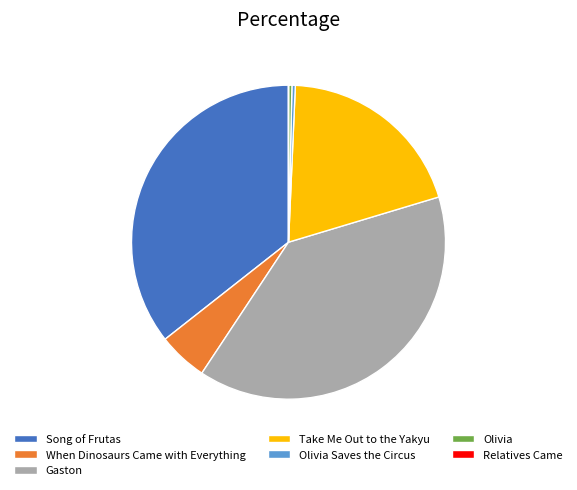

Is it true that Gaston is 31% of the pie?

False